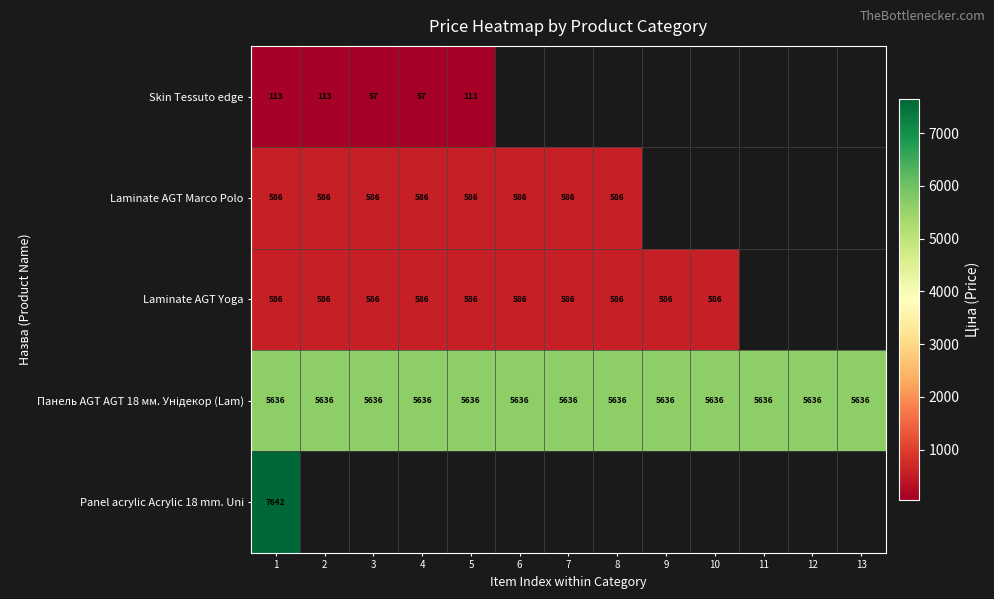

What is the spread (max minus min) of values at 3?

5579.3